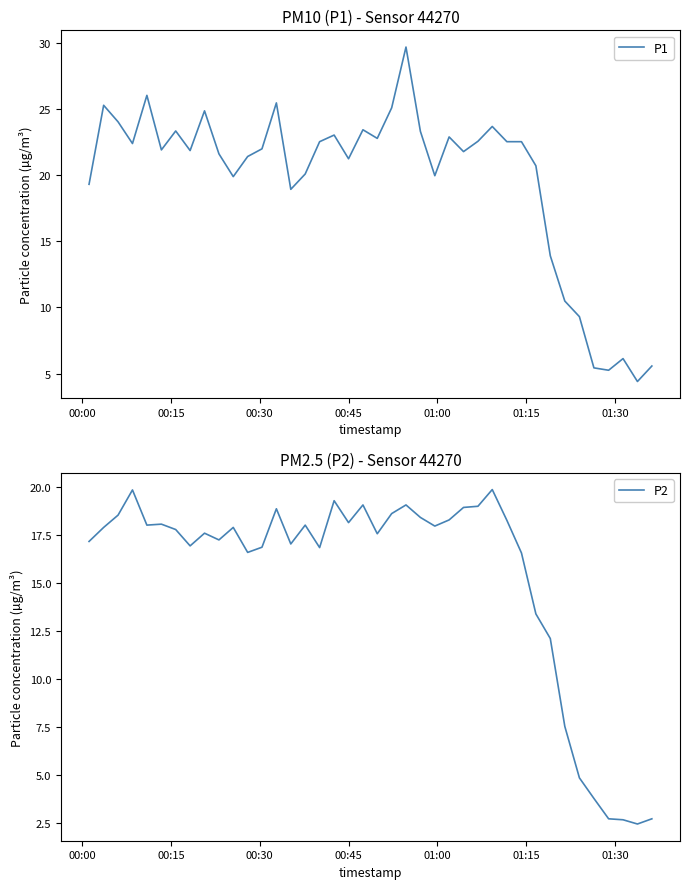

Which series has the largest total across all categories?

P1